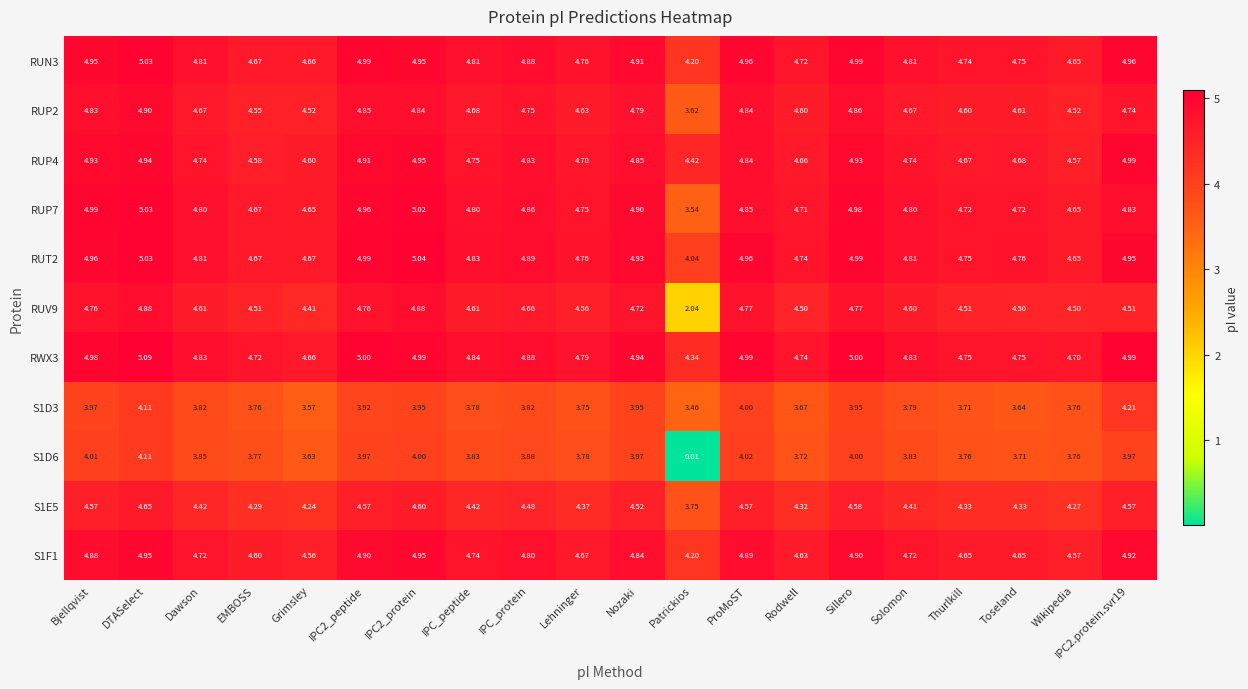

Which category has the lowest value across all series?

Patrickios